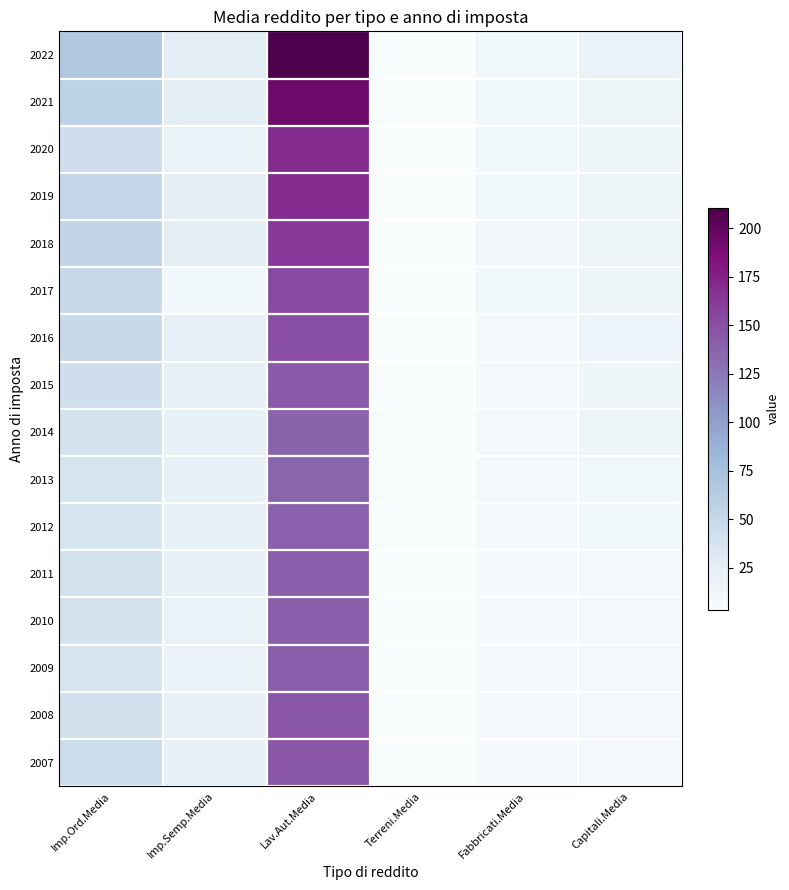

What is the greatest value displayed?

210.5